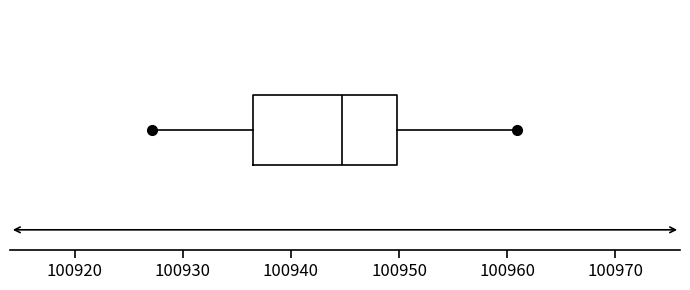

Where does the left whisker of the box end on the x-axis? The values are not printed on the chart, so give them approximately, as read against the axis.

100927